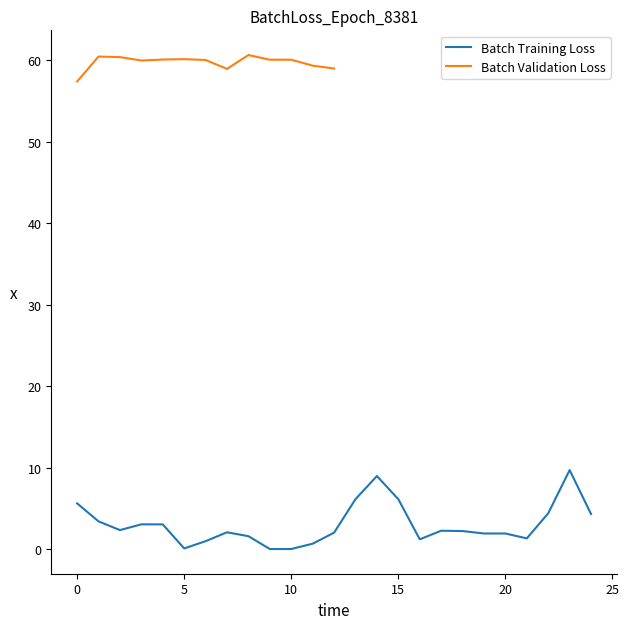

Does the chart have visible grid lines?

No